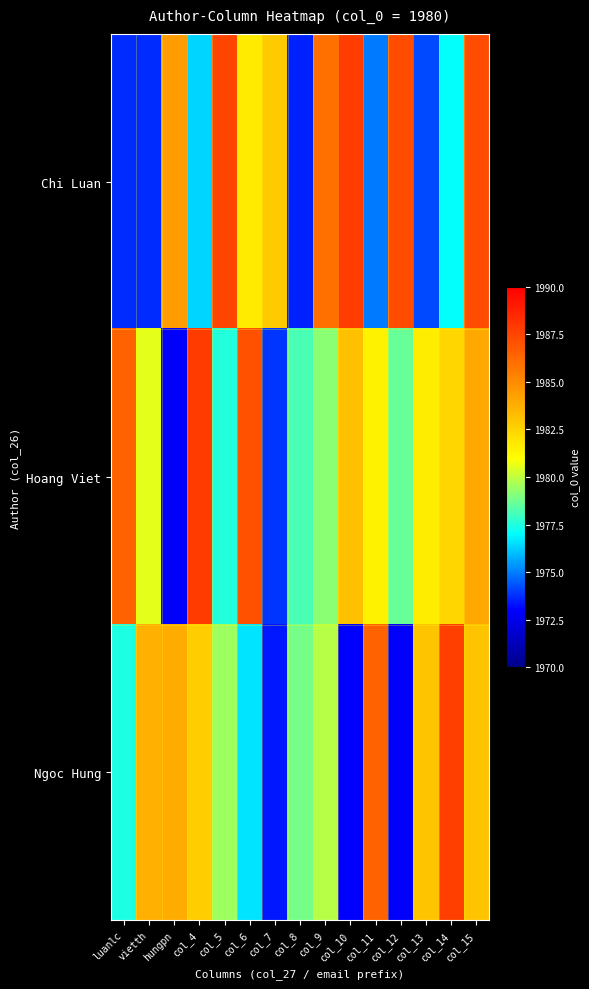

What is the difference between the highest and lowest values at luanlc?

12.7